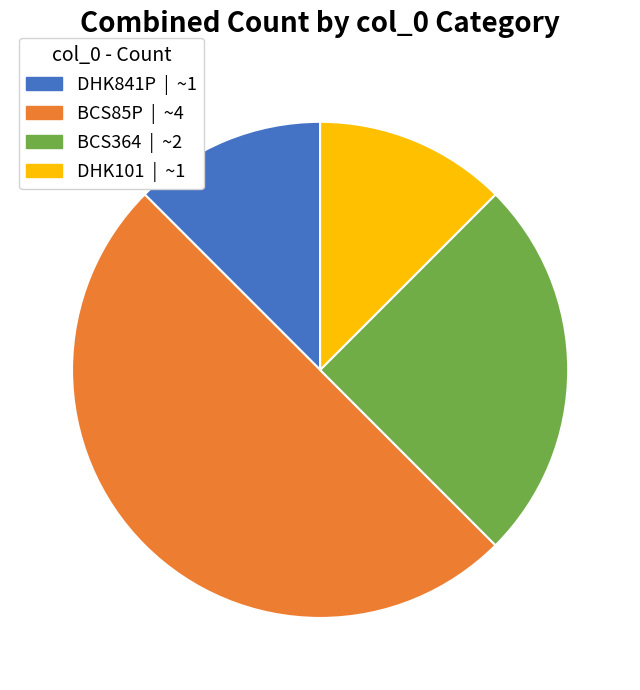

What is the ratio of the value at DHK841P to the value at BCS364?

0.5